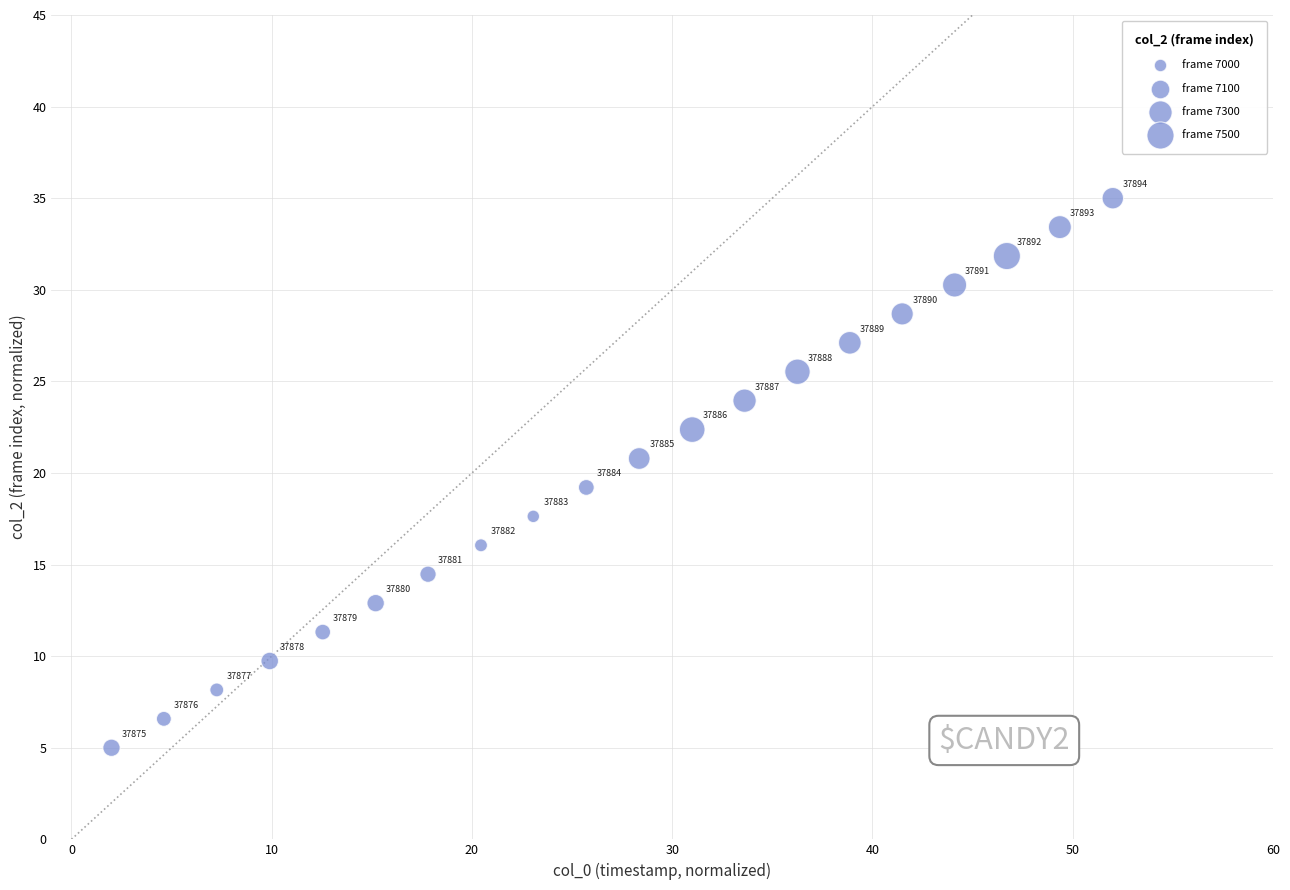

What is the range of X values (max minus min)?

50.0